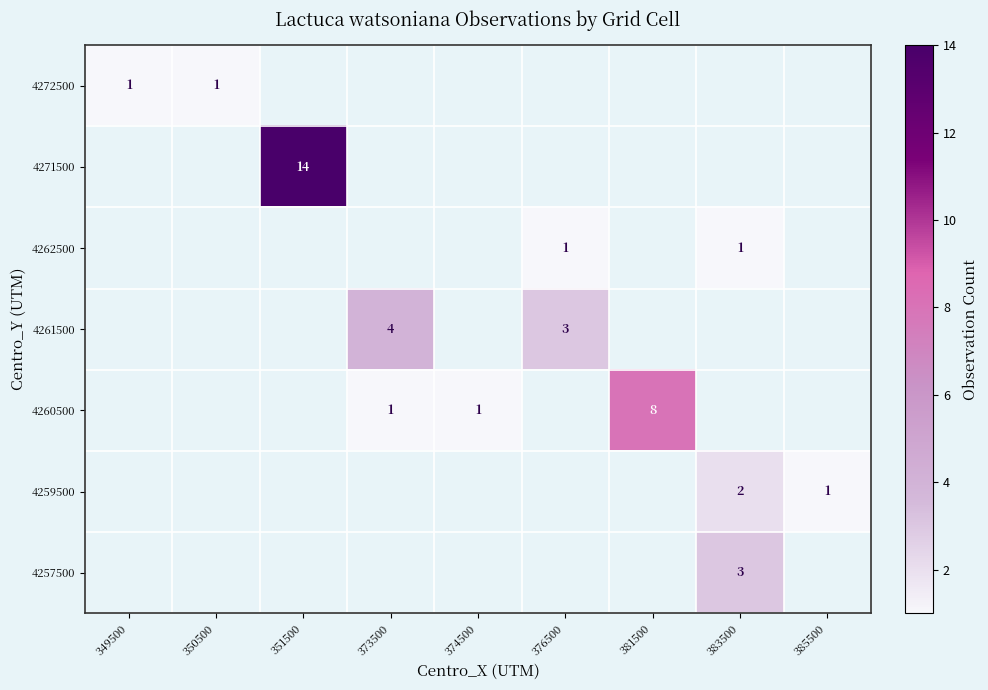

How many data points does each series have?

9